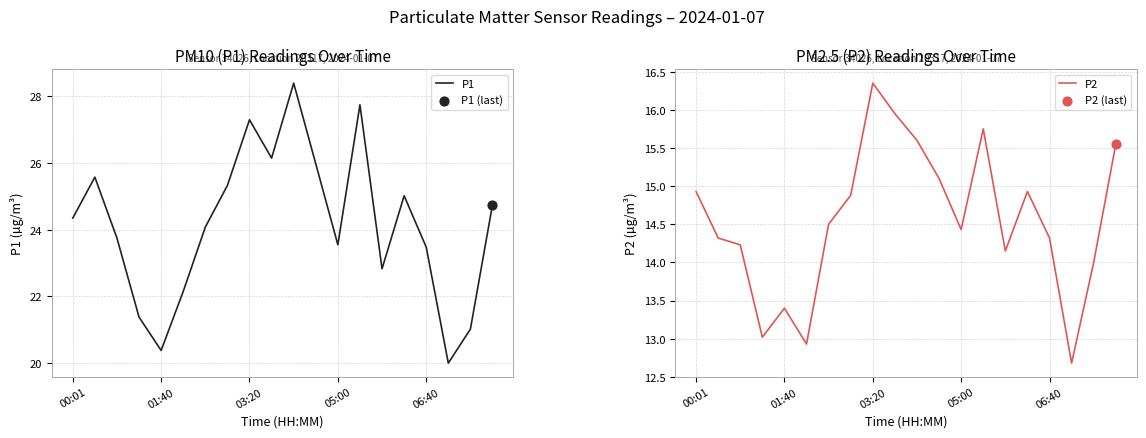

True or false: P1 has a value of 27.3 at 03:20.

True